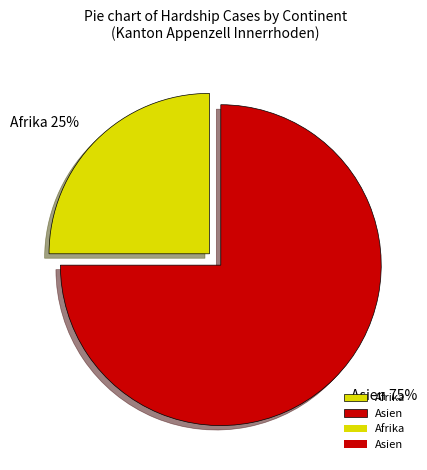

Does Afrika account for over 50% of the chart?

No